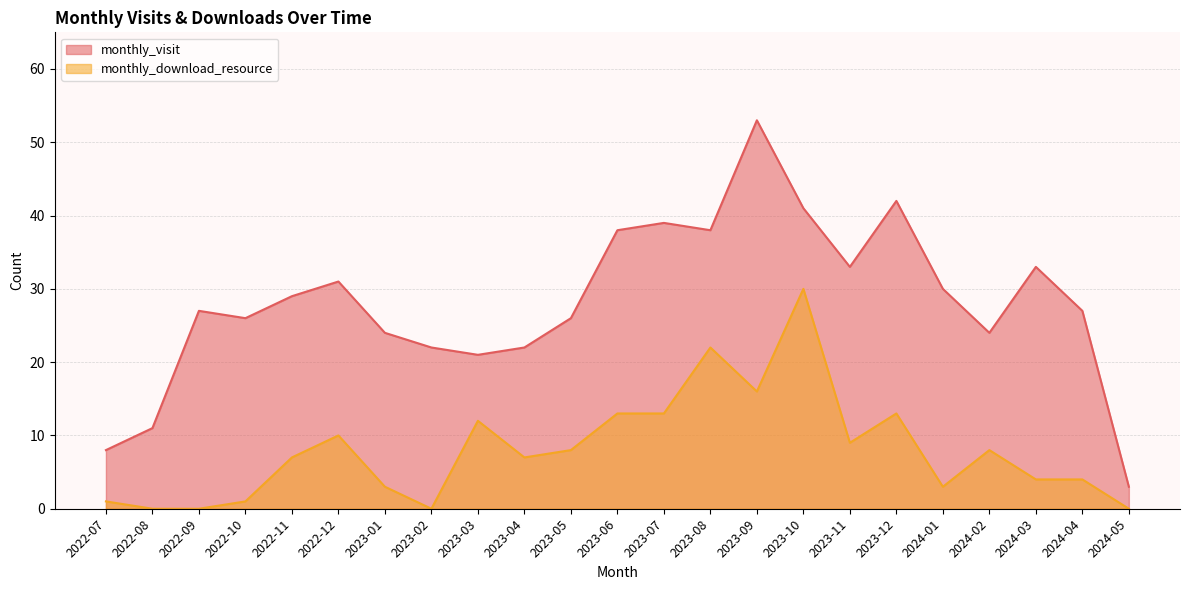

How many lines are shown in the chart?

2